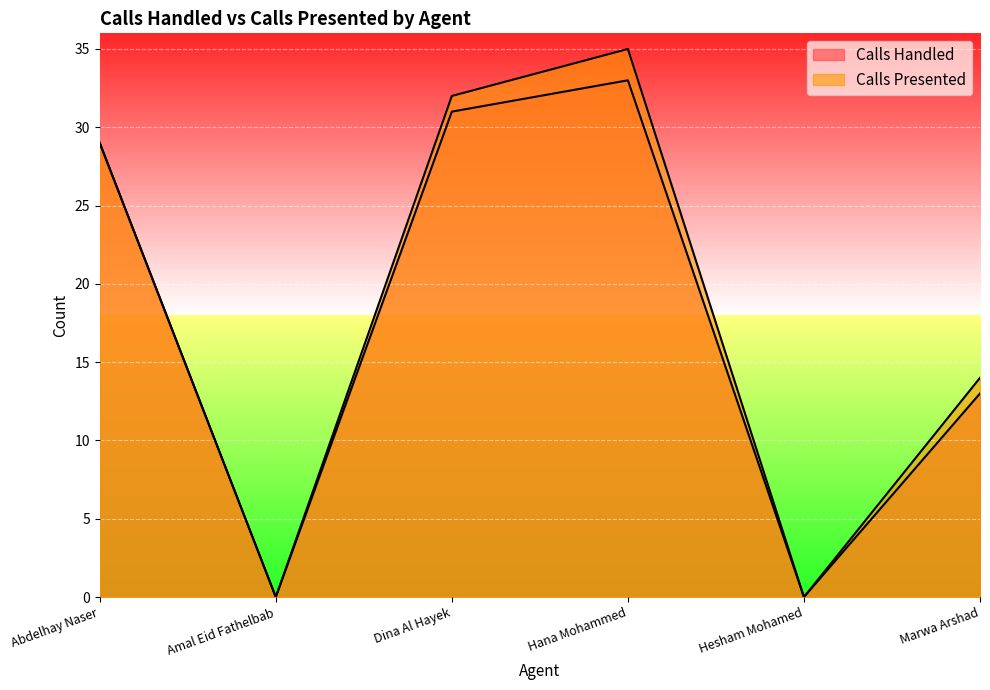

List the labels in order of Calls Handled value, smallest first.

Amal Eid Fathelbab, Hesham Mohamed, Marwa Arshad, Abdelhay Naser, Dina Al Hayek, Hana Mohammed